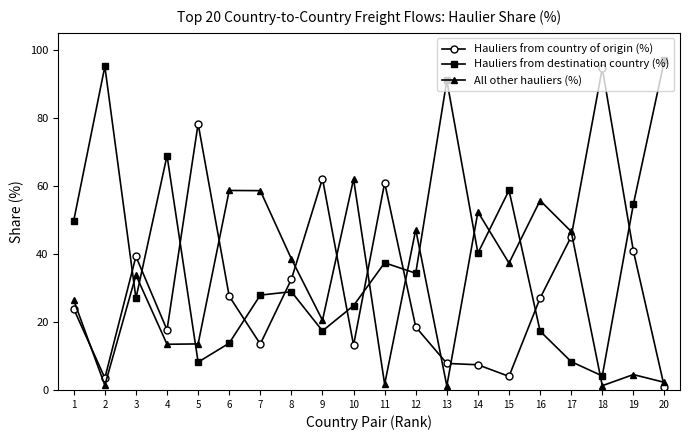

What is the difference between the maximum and minimum values in the Hauliers from destination country (%) series?

92.9